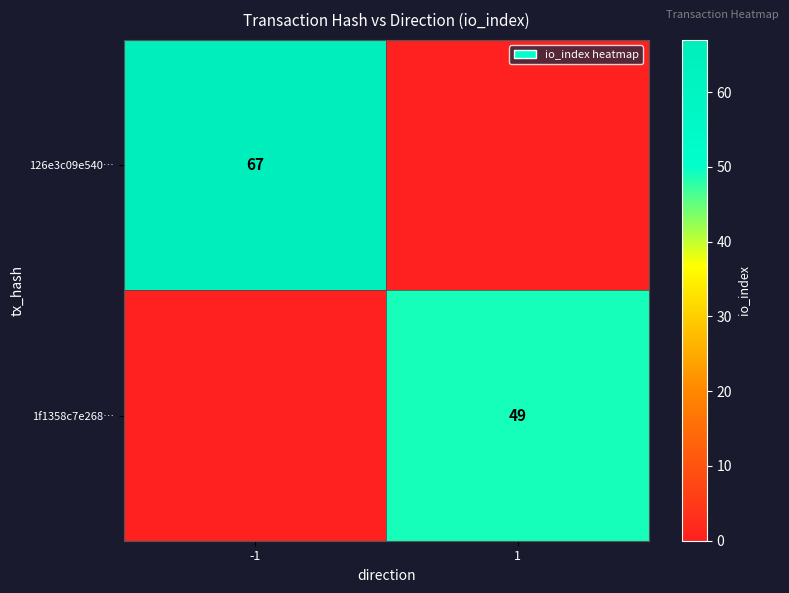

True or false: 126e3c09e540… has a value of 67 at -1.

True